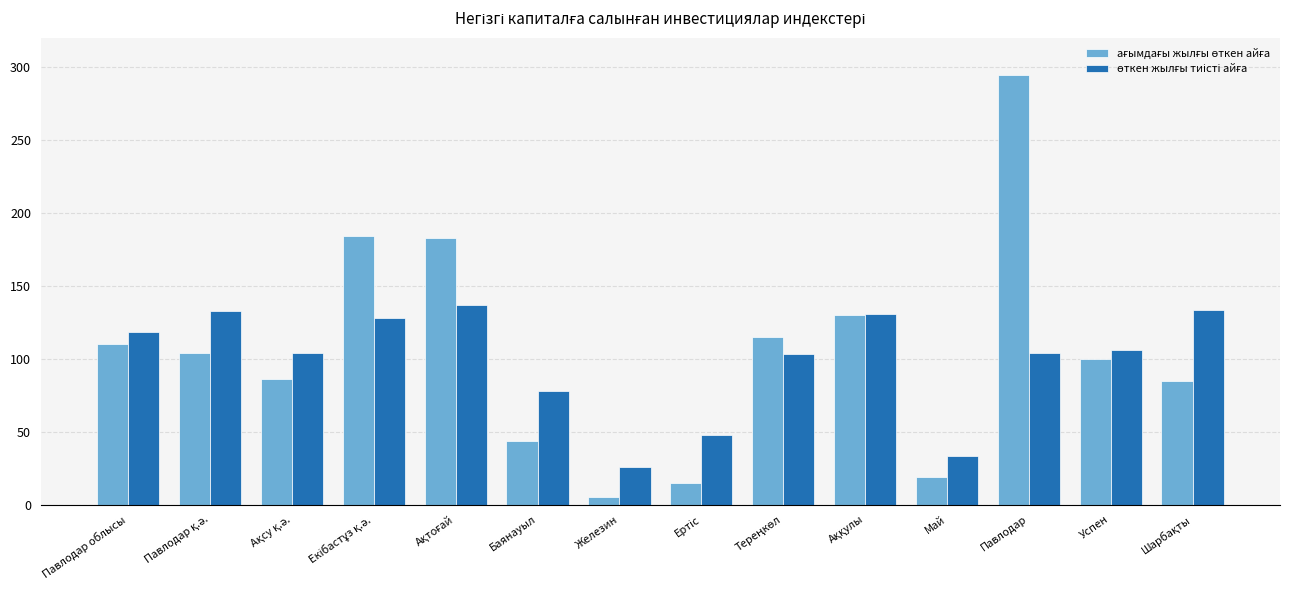

At which category is the sum across all series the highest?

Павлодар